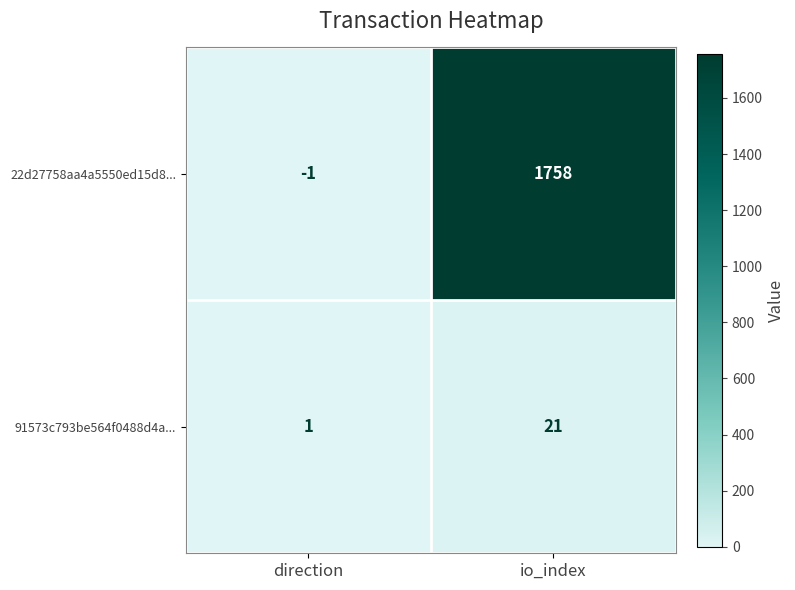

Which label corresponds to the largest value in the chart?

io_index